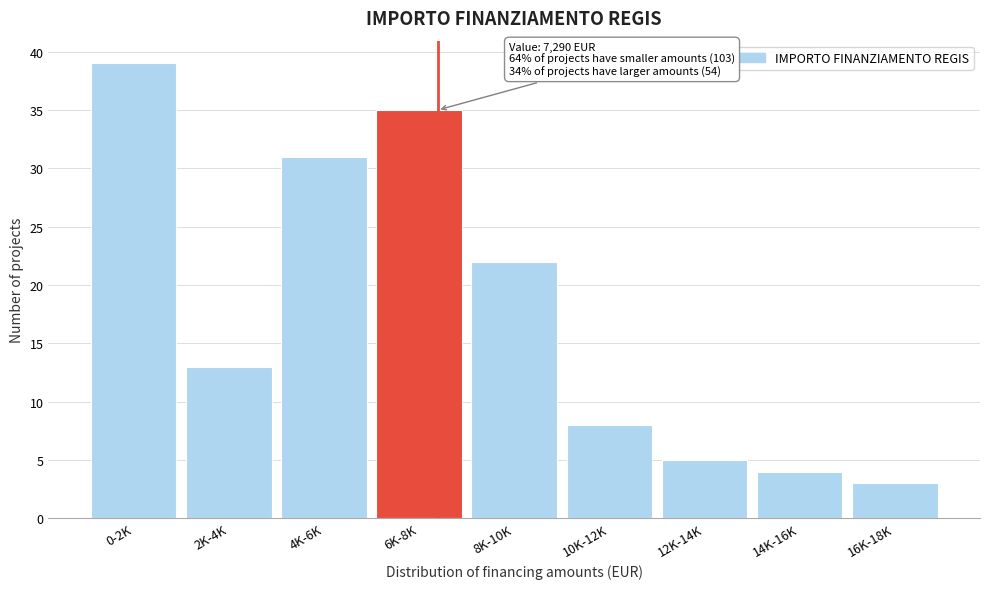

Reading left to right, extract all data points from this chart.

0-2K=39	2K-4K=13	4K-6K=31	6K-8K=35	8K-10K=22	10K-12K=8	12K-14K=5	14K-16K=4	16K-18K=3